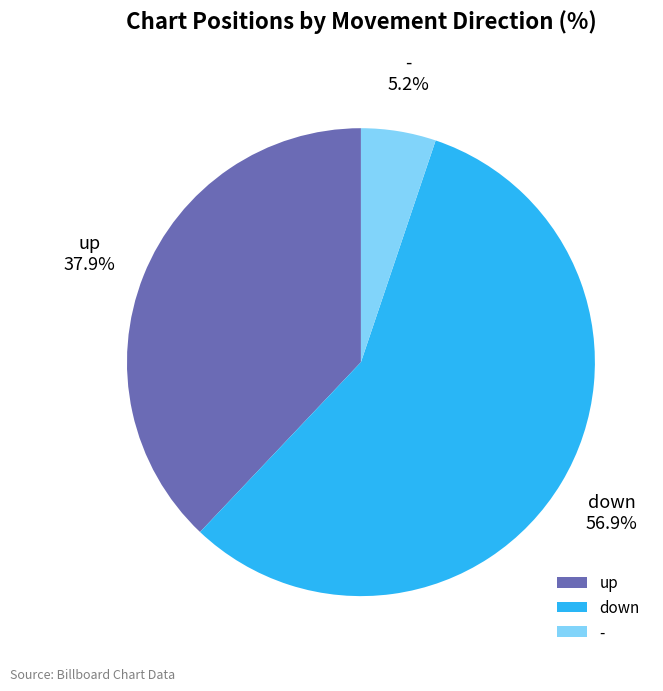

What is the ratio of the value at - to the value at down?

0.1